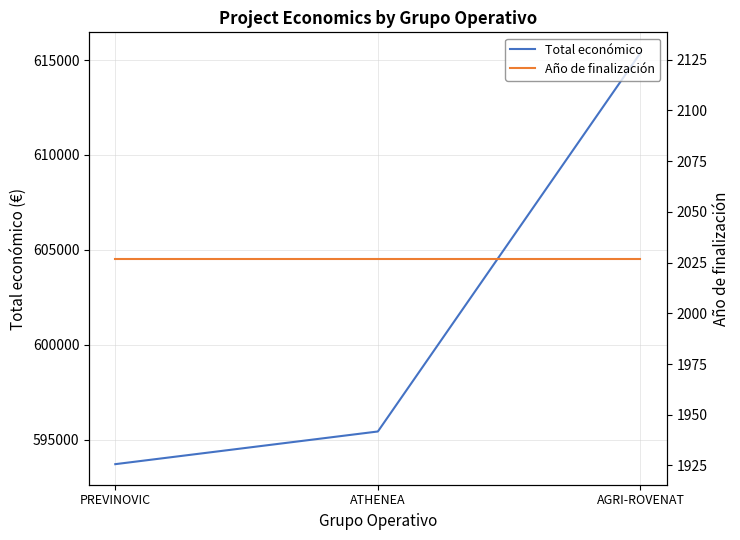

Which series has the largest range (max minus min)?

Total económico